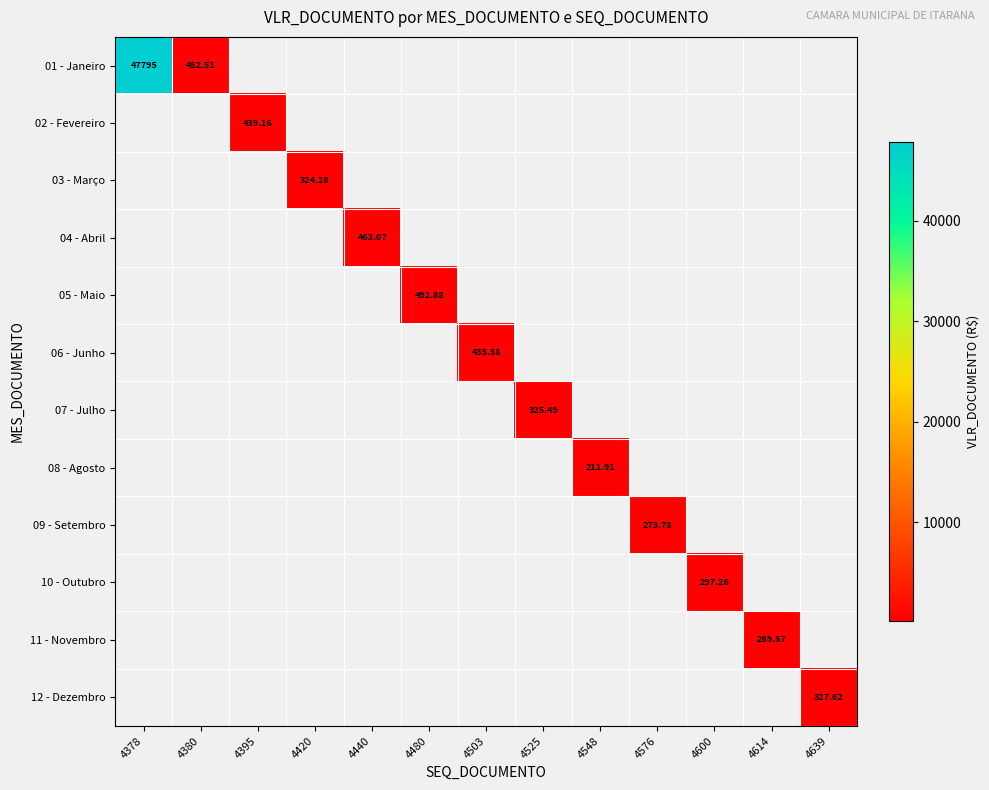

Which series has the widest spread of values?

01 - Janeiro